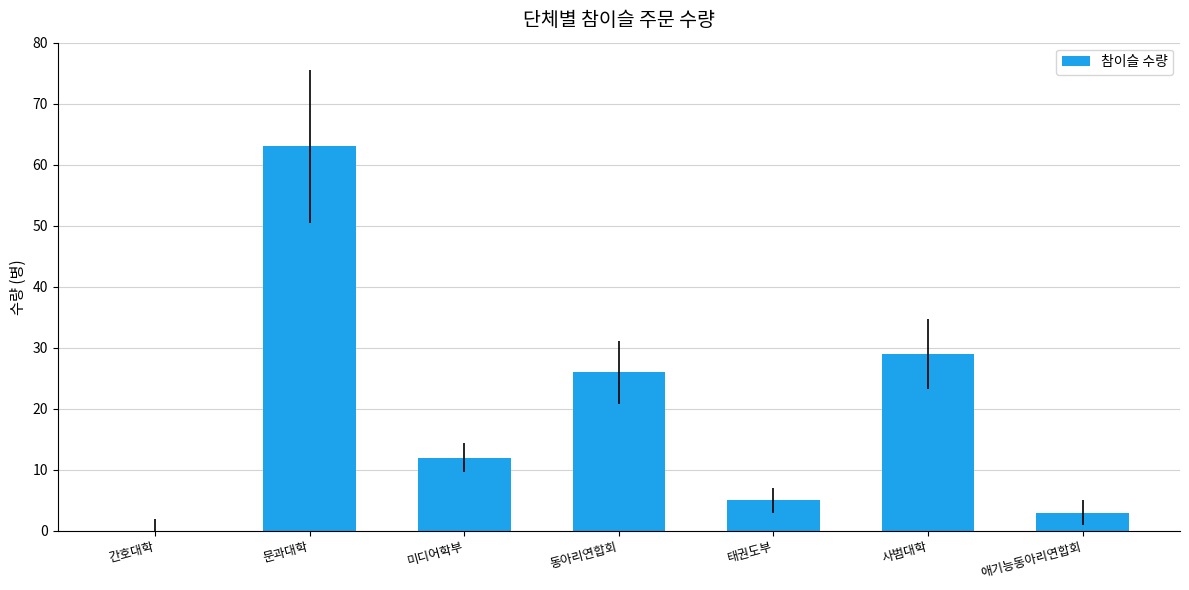

Read the value at 동아리연합회, to the nearest 10.

30